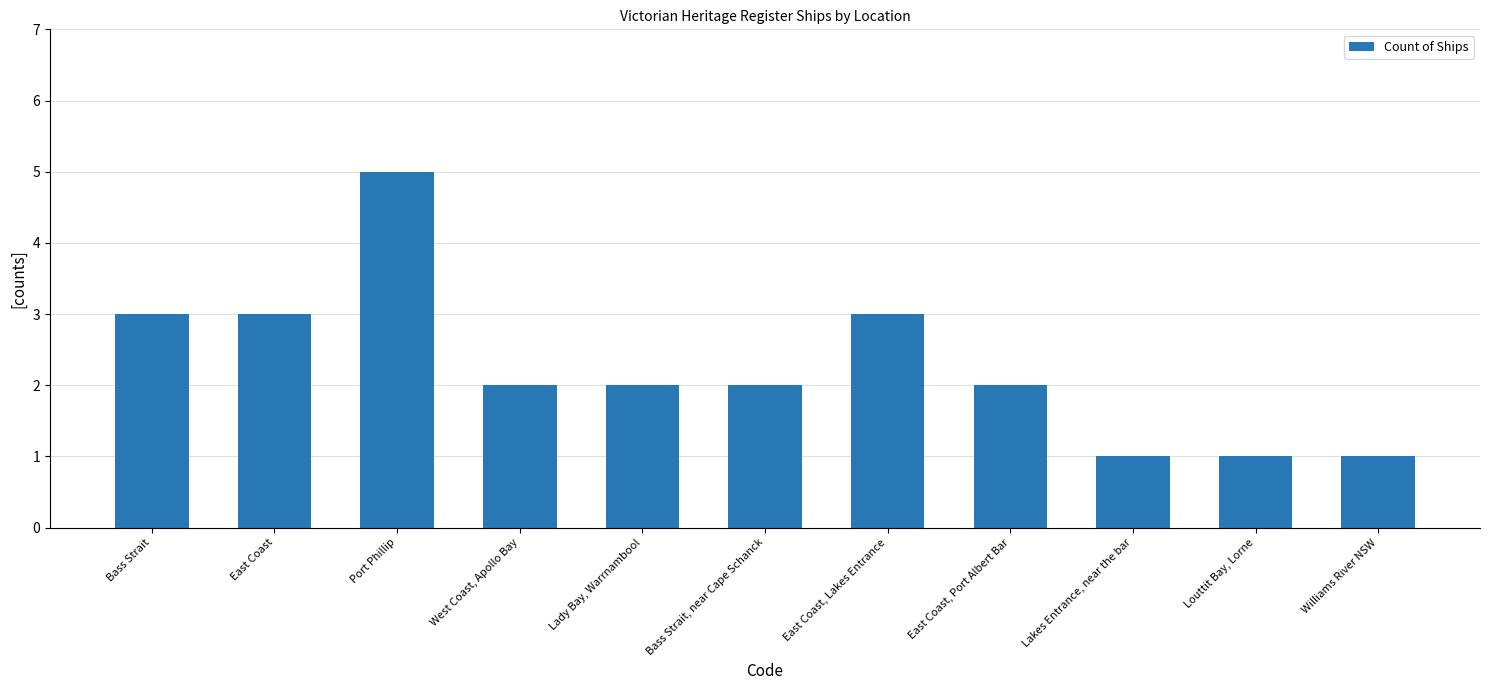

What is the sum of all values?

25